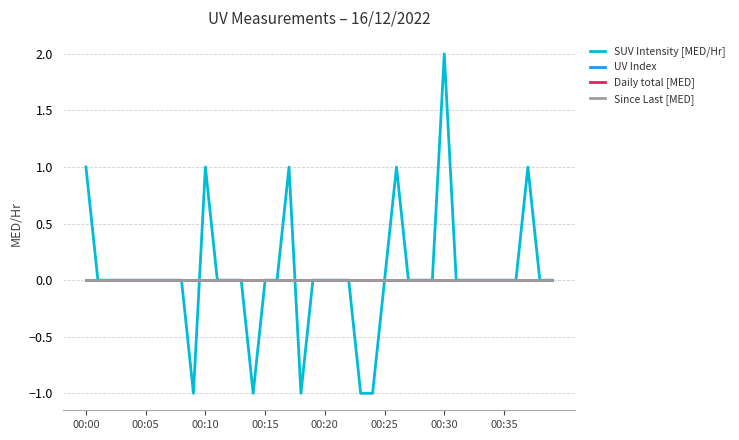

Where is Daily total [MED] nearest to the value 0?

00:00